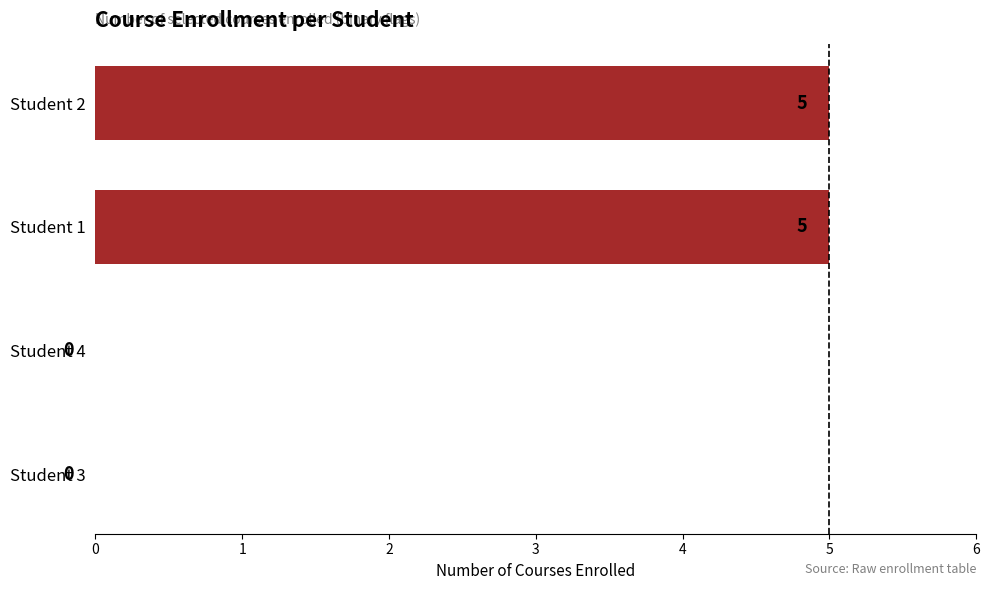

What is the sum of all values?

10